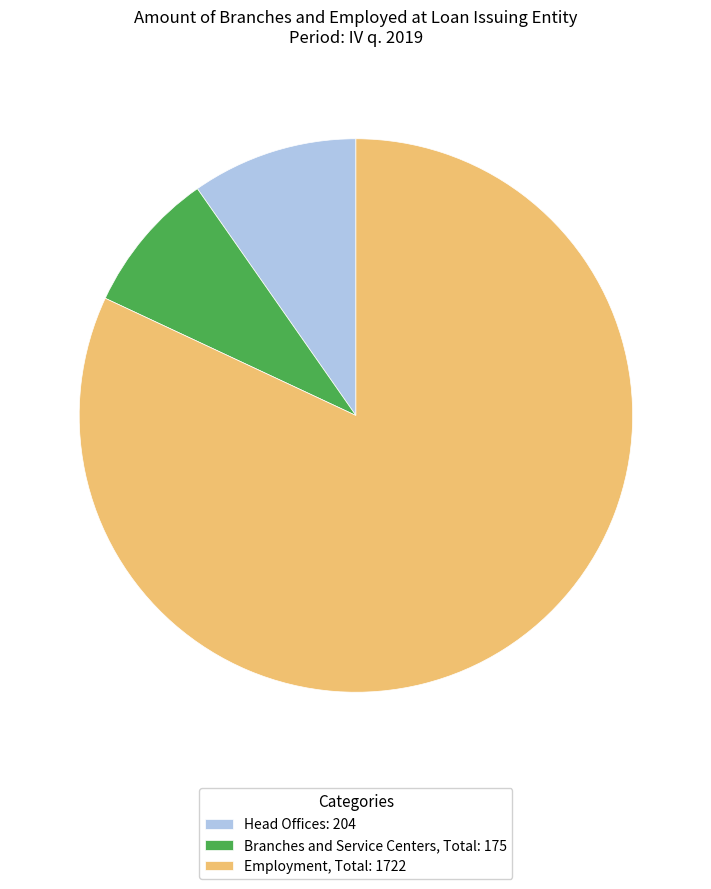

Which category has the smallest portion of the pie?

Branches and Service Centers, Total